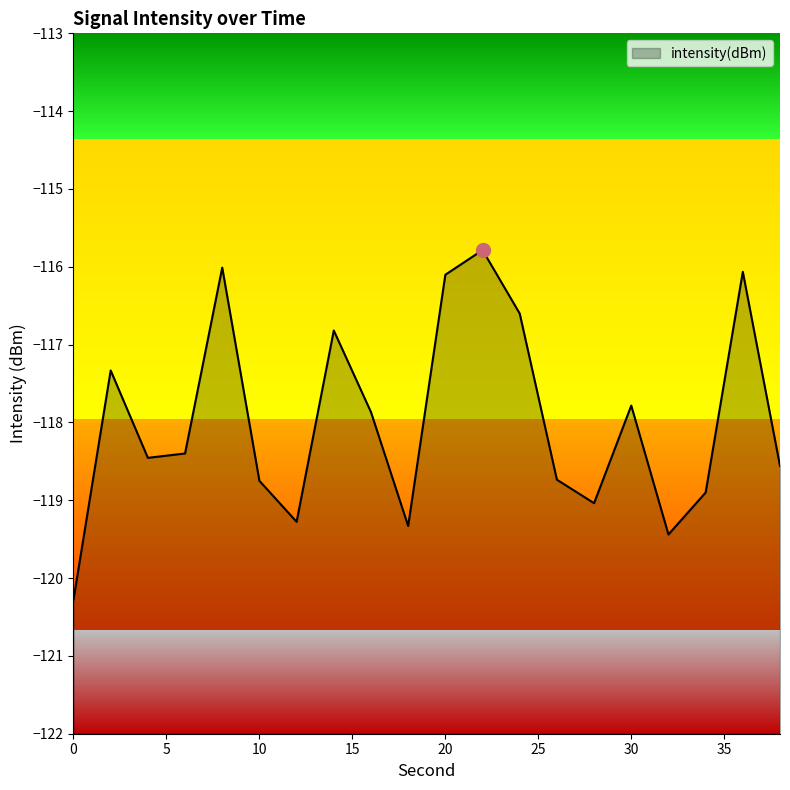

Reading left to right, list all the values displayed in this chart.

-120.3	-117.3	-118.5	-118.4	-116.0	-118.8	-119.3	-116.8	-117.9	-119.3	-116.1	-115.8	-116.6	-118.7	-119.0	-117.8	-119.4	-118.9	-116.1	-118.6